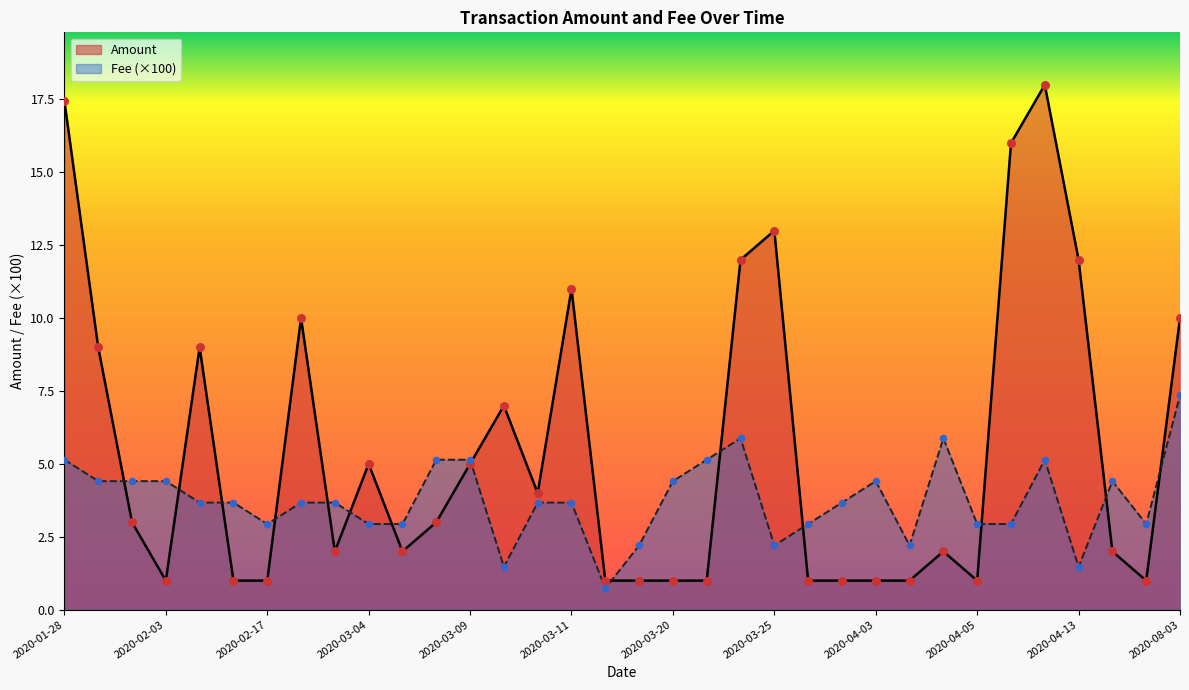

Which series reaches the minimum Y coordinate?

Fee